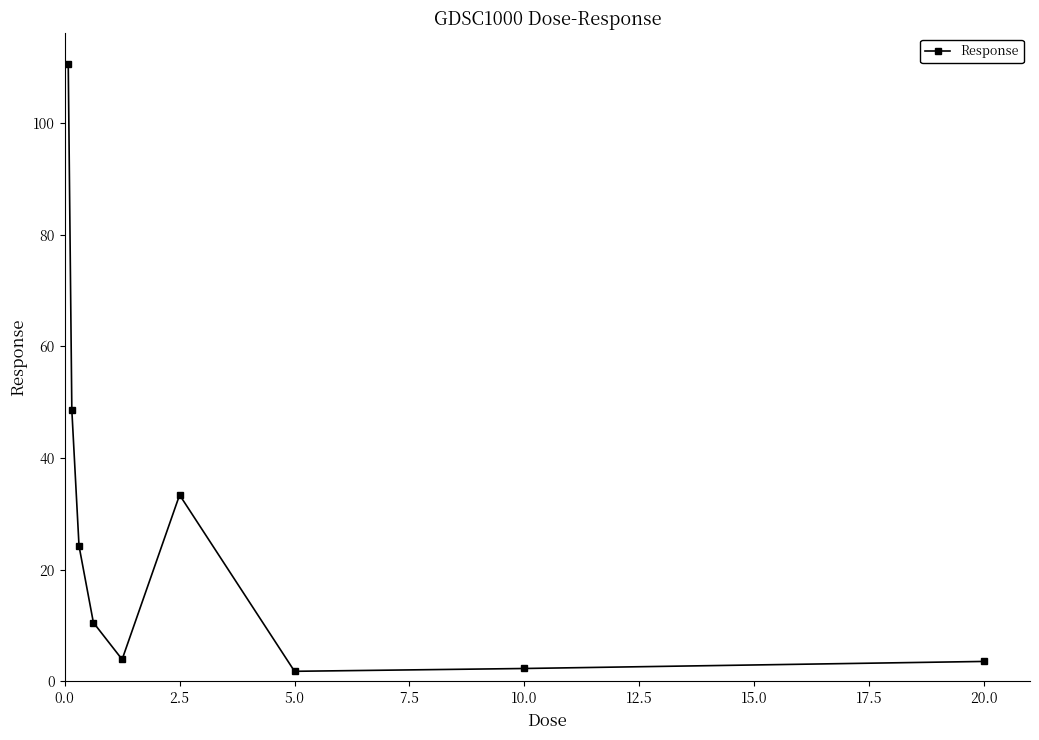

What is the sum of all values?

238.8